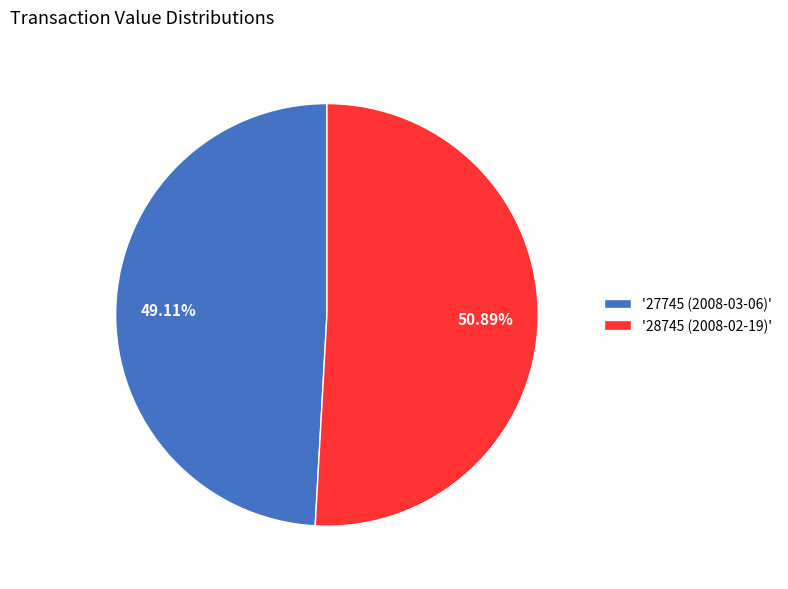

Which slice is the largest?

'28745 (2008-02-19)'